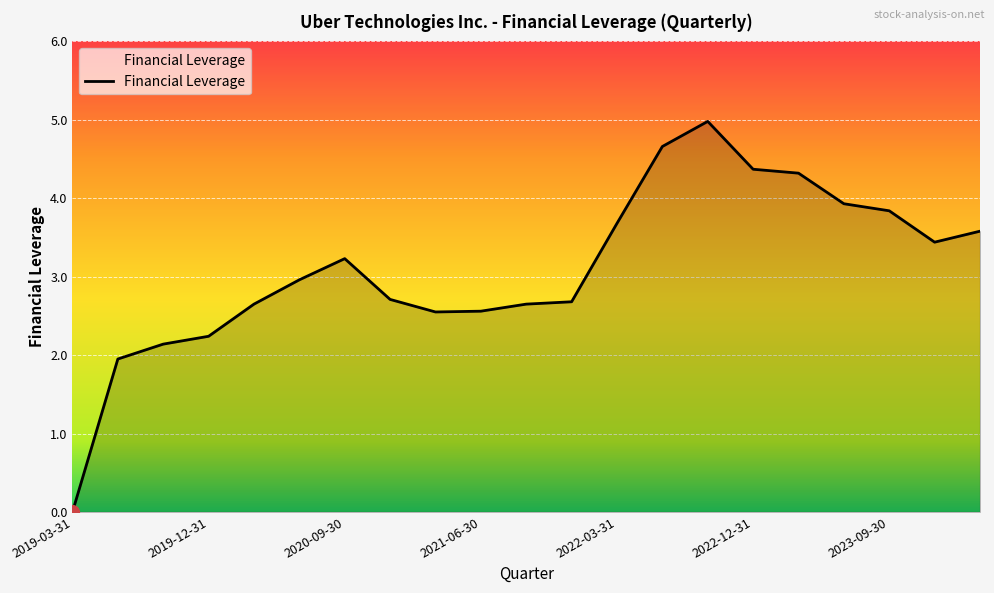

What is the sum of all values?

65.1